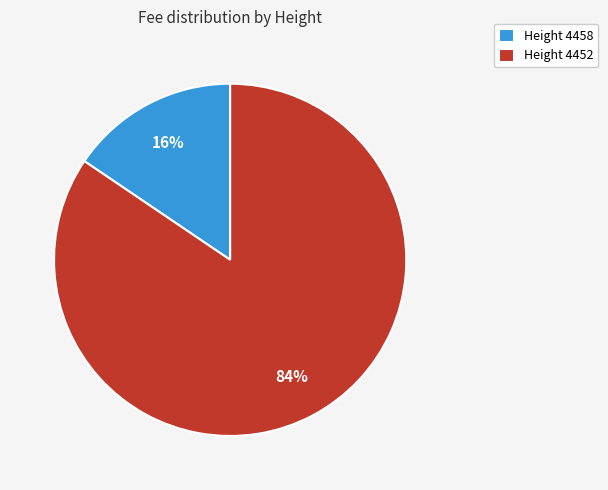

Which category has the smallest portion of the pie?

Height 4458